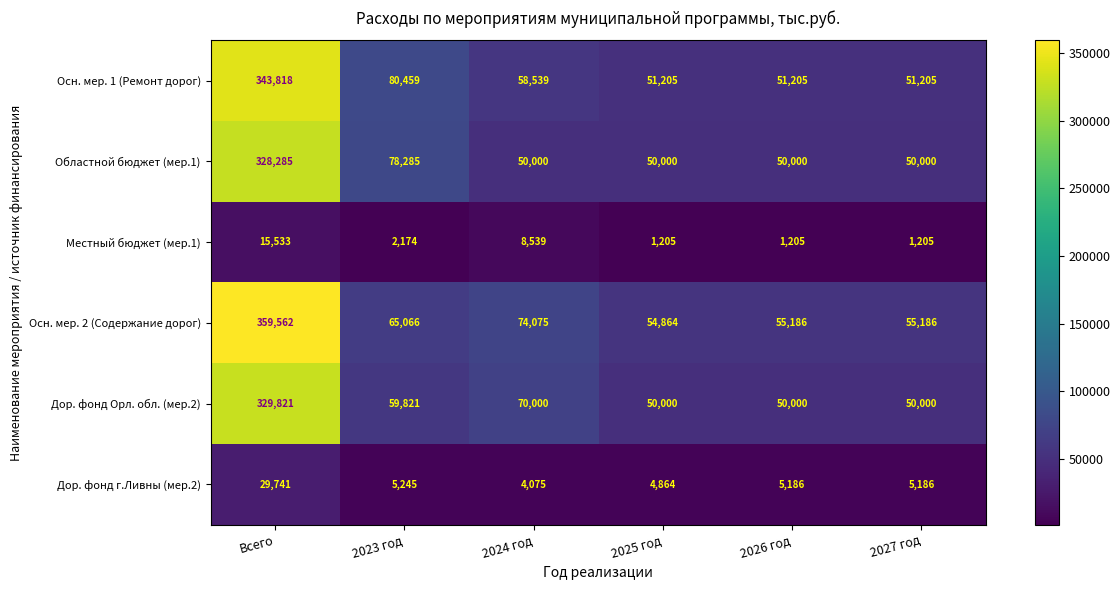

The value of Дор. фонд Орл. обл. (мер.2) at 2024 год is 70000. True or false?

True